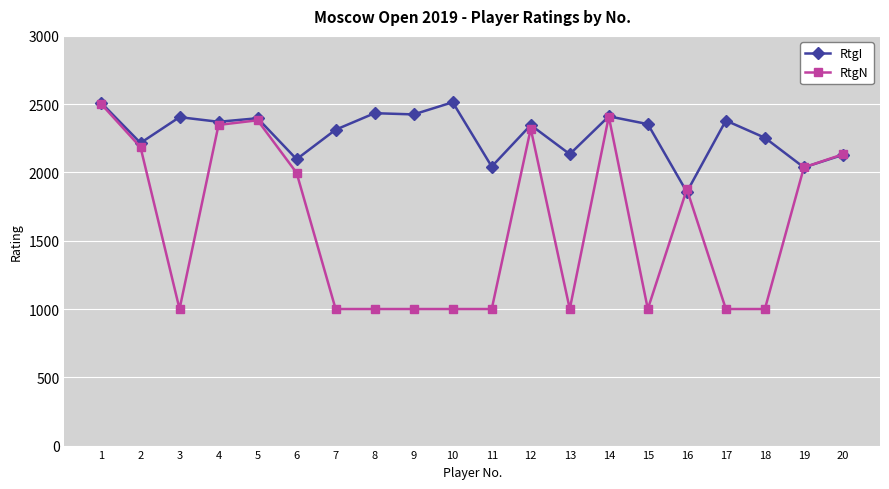

Which series changed the most between 1 and 19?

RtgI